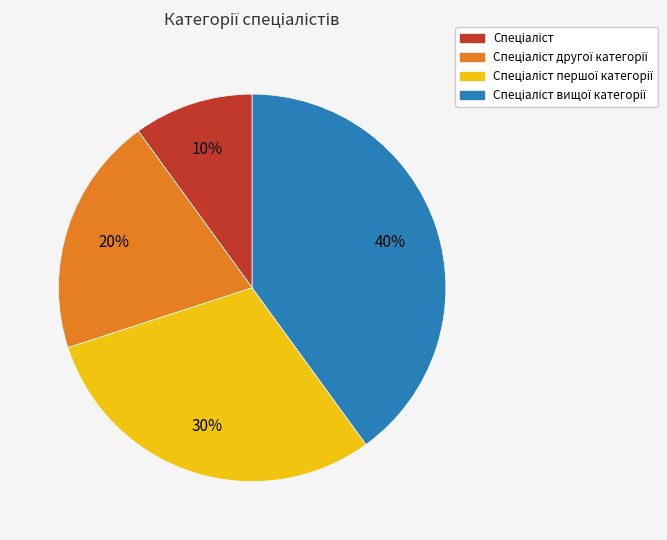

Does any single category account for the majority?

No